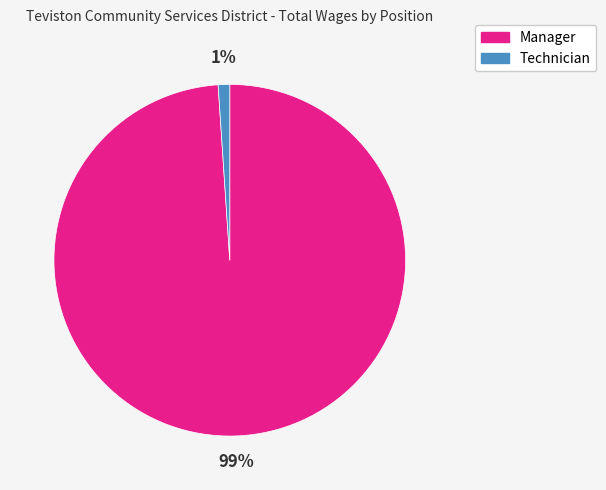

Is it true that Technician is 11% of the pie?

False